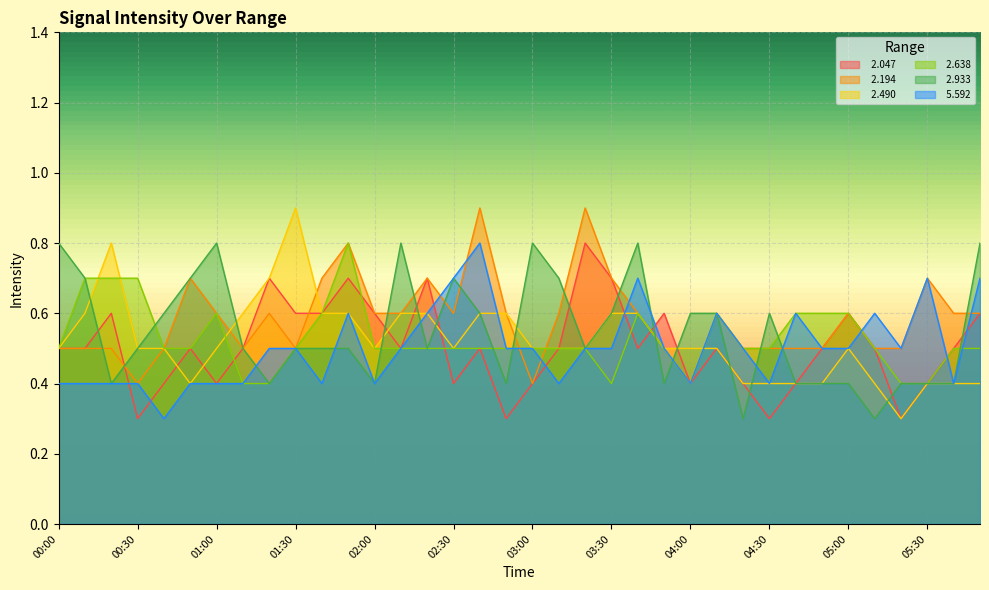

What is the value of the   2.194 point at the 16th from the left?

0.6